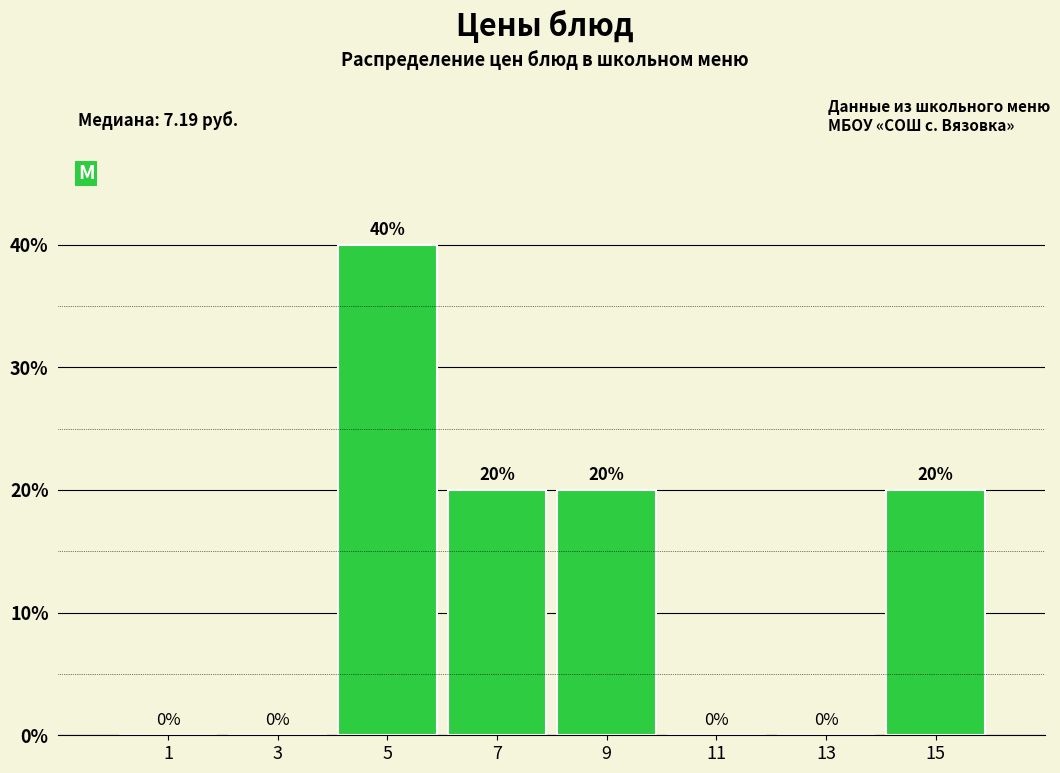

Reading right to left, transcribe all the data shown in this chart.

15=20	13=0	11=0	9=20	7=20	5=40	3=0	1=0